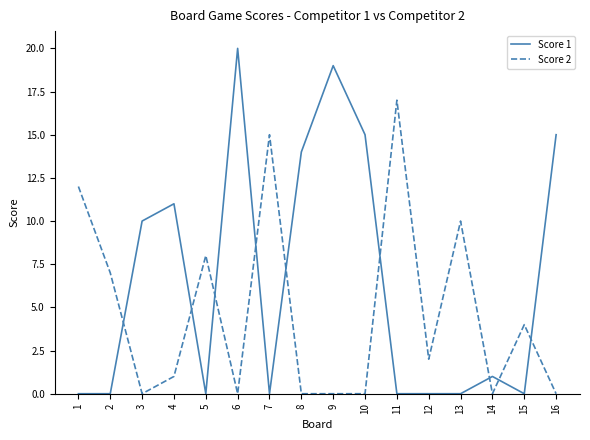

Which series changed the most between 13 and 14?

Score 2